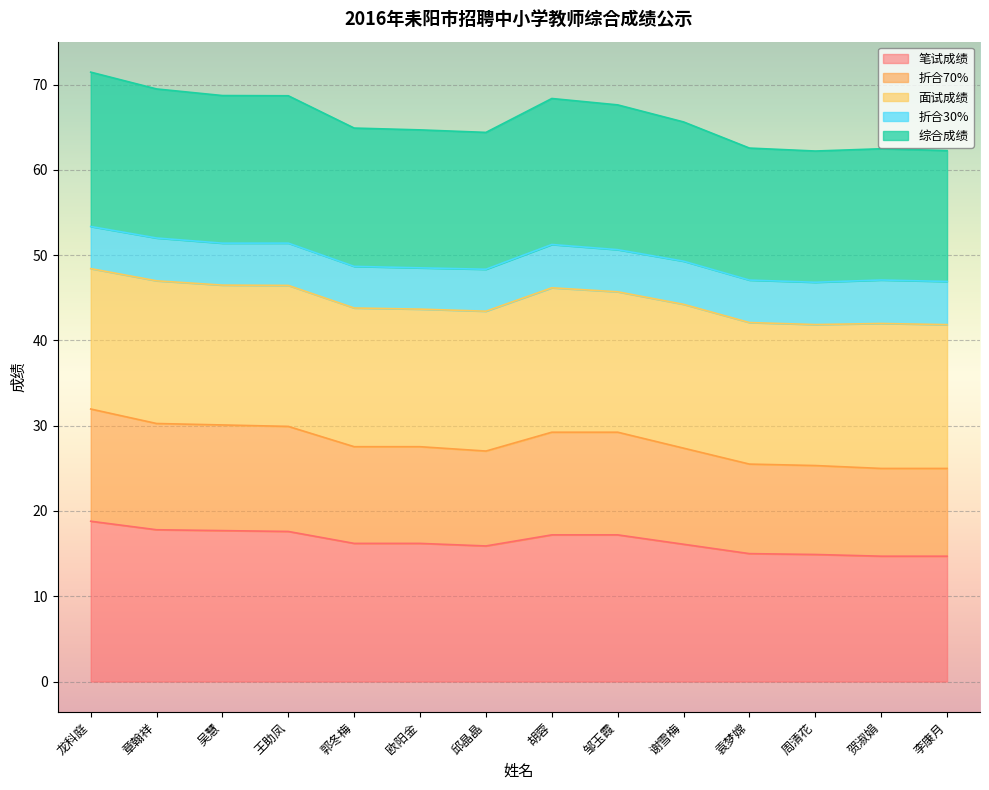

What is the approximate value of 笔试成绩 at 王助凤?

17.6